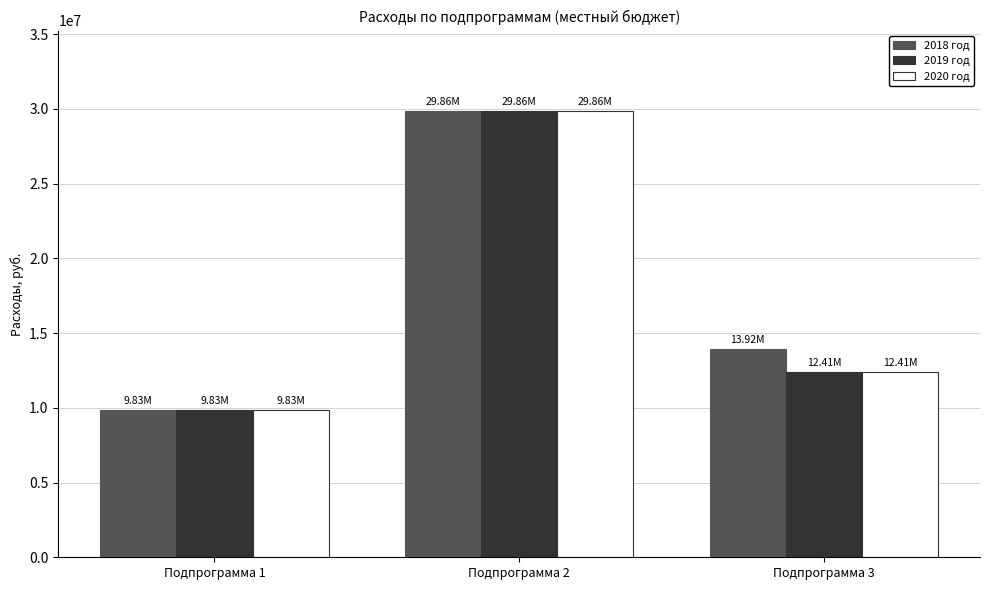

What is the total value across all series at Подпрограмма 2?

89572133.9